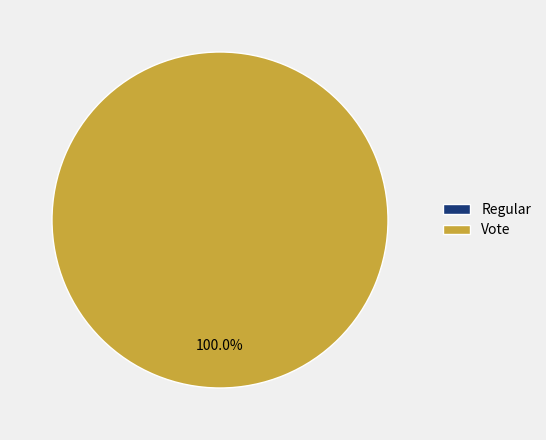

How many slices are in this pie chart?

2